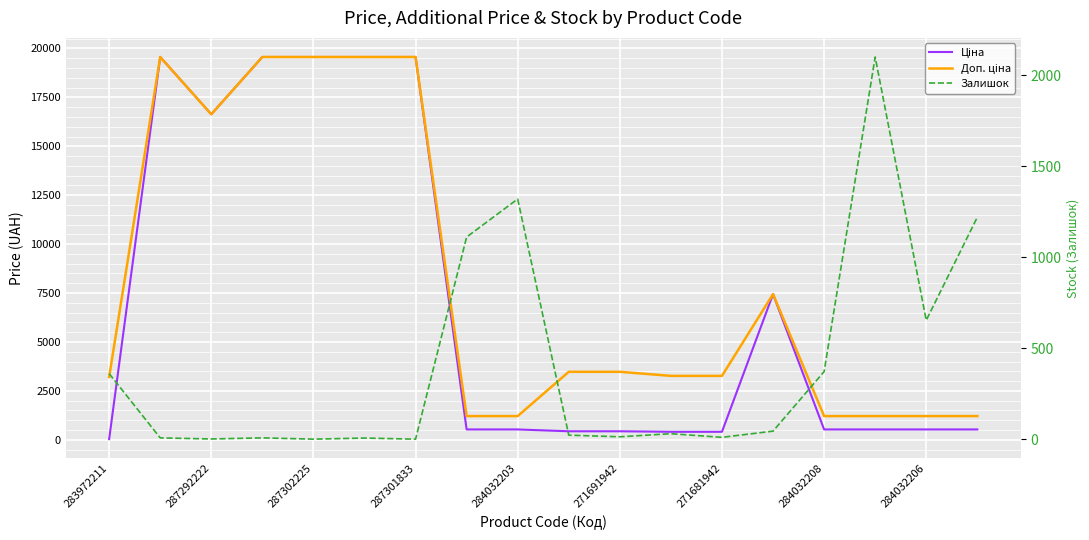

How many series are shown in this chart?

3